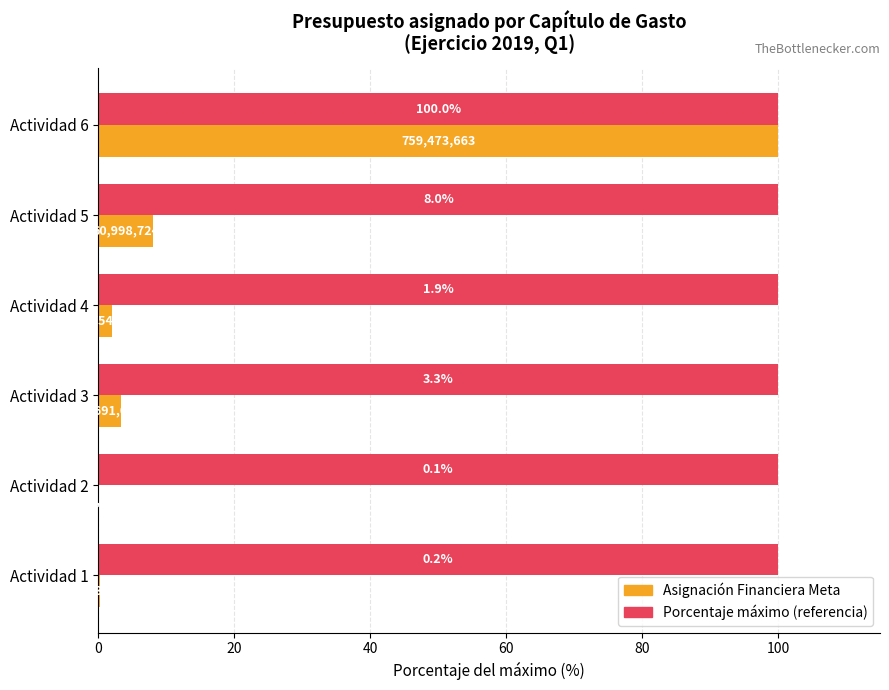

What is the greatest value displayed?

100.0